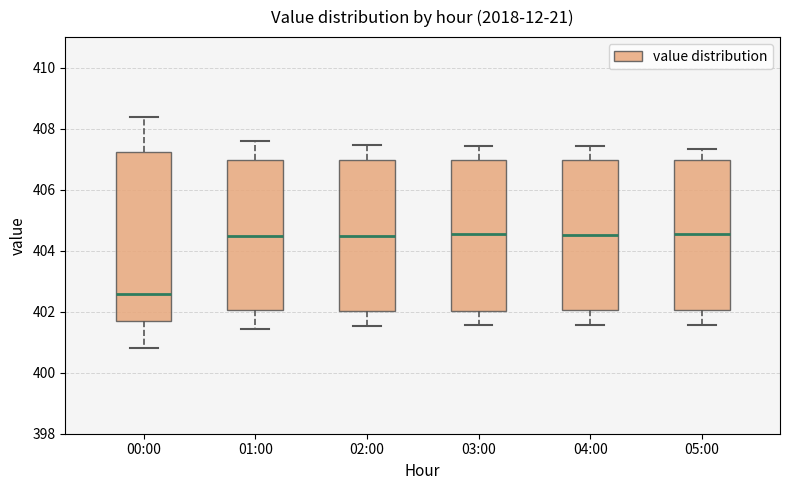

Reading left to right, read every box against the y-axis: the position of its median line, the range the box covers, and the ends of its whiskers. The values are not printed on the chart, so give them approximately, as read against the axis.

00:00: median 402.6, box 401.8 to 407.2, whiskers 400.8 to 408.4
01:00: median 404.4, box 402.0 to 407.0, whiskers 401.4 to 407.6
02:00: median 404.4, box 402.0 to 407.0, whiskers 401.6 to 407.4
03:00: median 404.6, box 402.0 to 407.0, whiskers 401.6 to 407.4
04:00: median 404.6, box 402.0 to 407.0, whiskers 401.6 to 407.4
05:00: median 404.6, box 402.0 to 407.0, whiskers 401.6 to 407.4